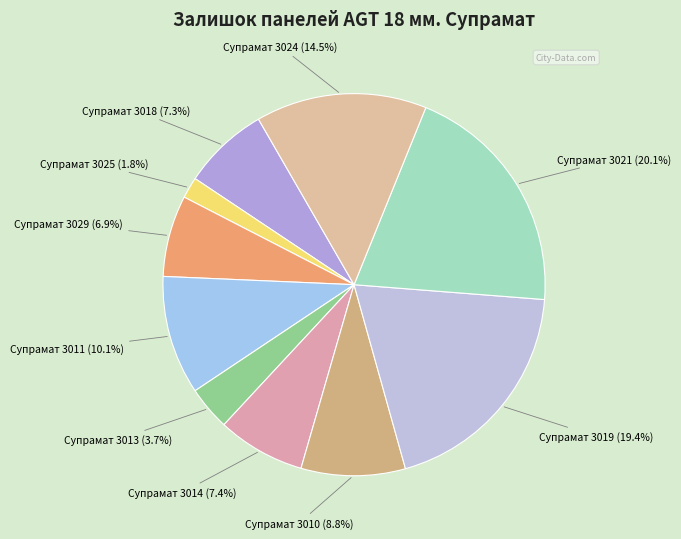

How many slices are in this pie chart?

10